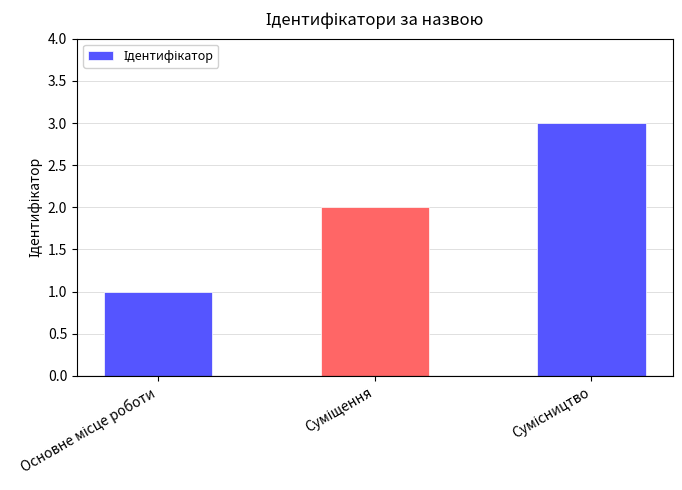

What is the maximum value shown in the chart?

3